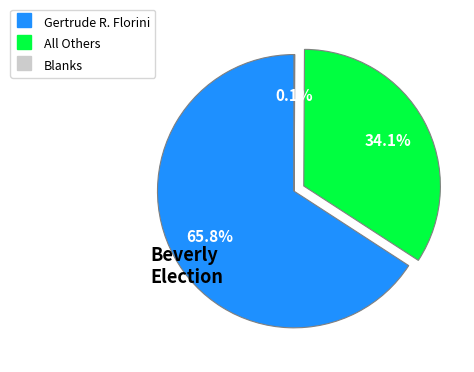

What is the largest slice in the pie chart?

Gertrude R. Florini